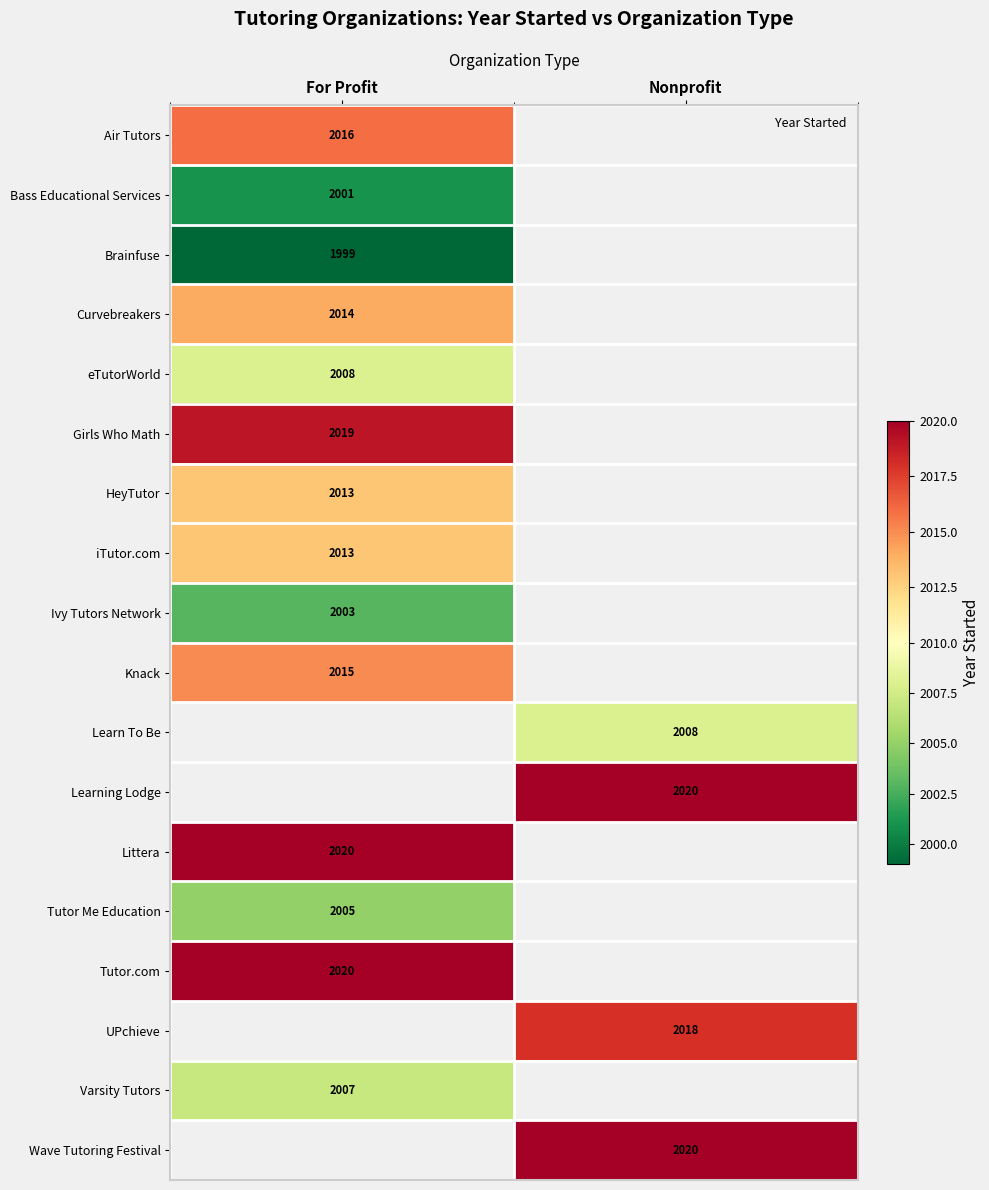

Which has a higher value, Nonprofit or For Profit?

For Profit